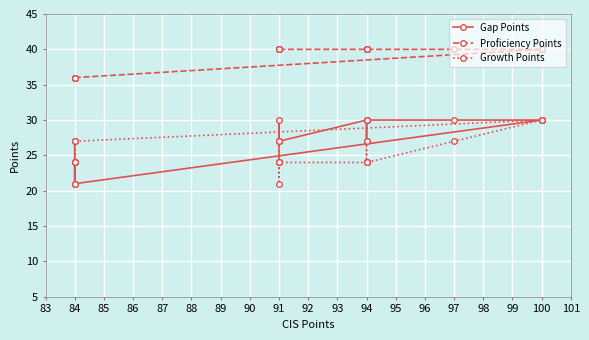

How many interior local valleys does the Growth Points series have?

1